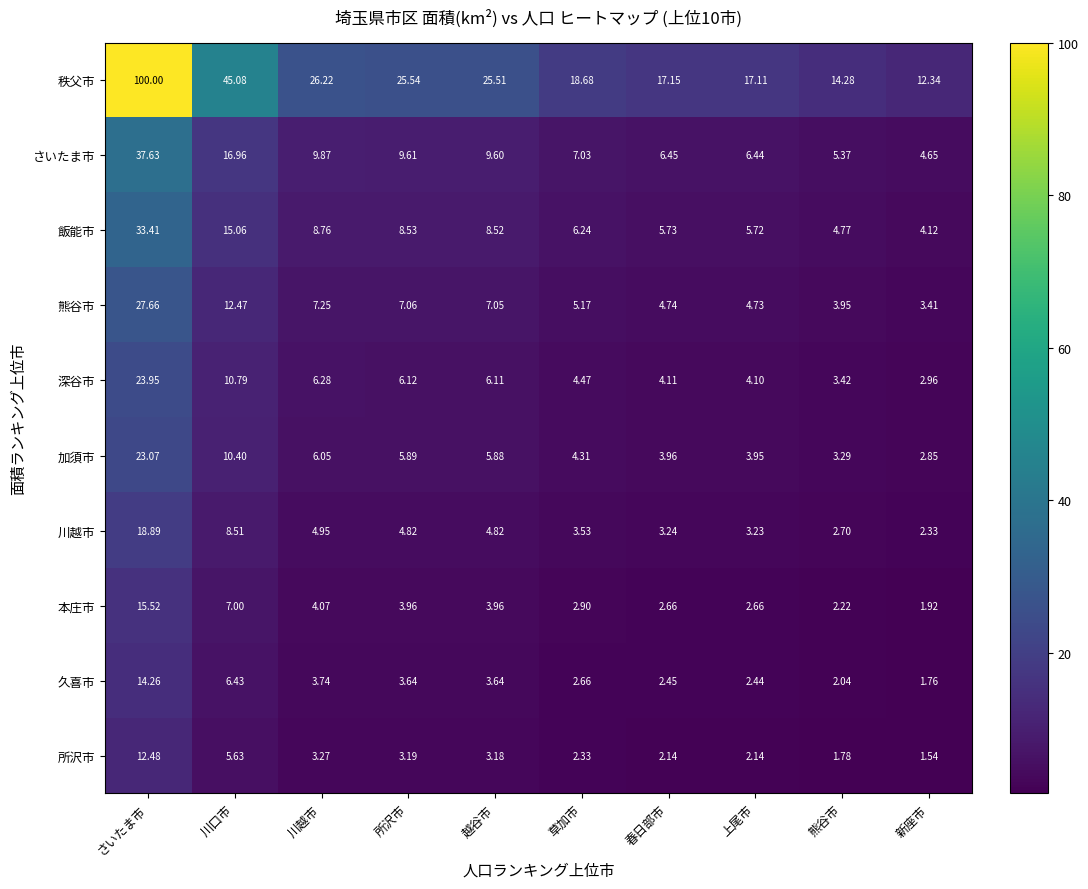

Which category has the highest value across all series?

さいたま市